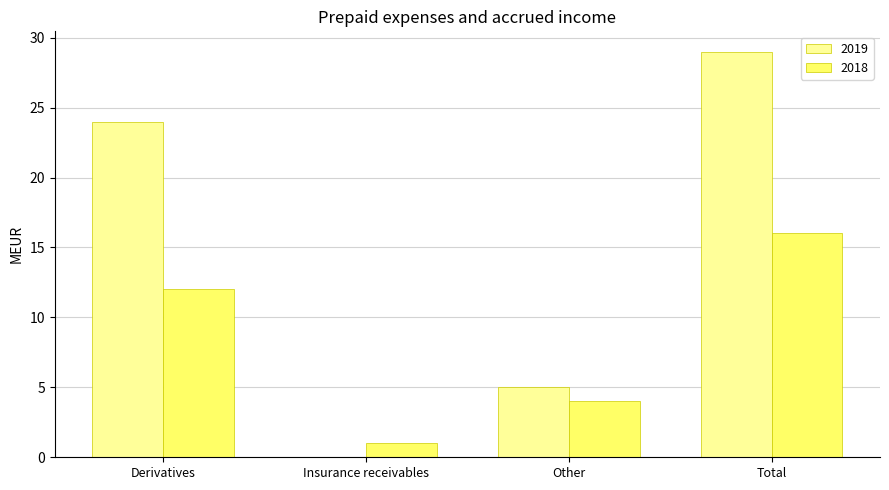

At which label is 2019 closest to 14?

Other